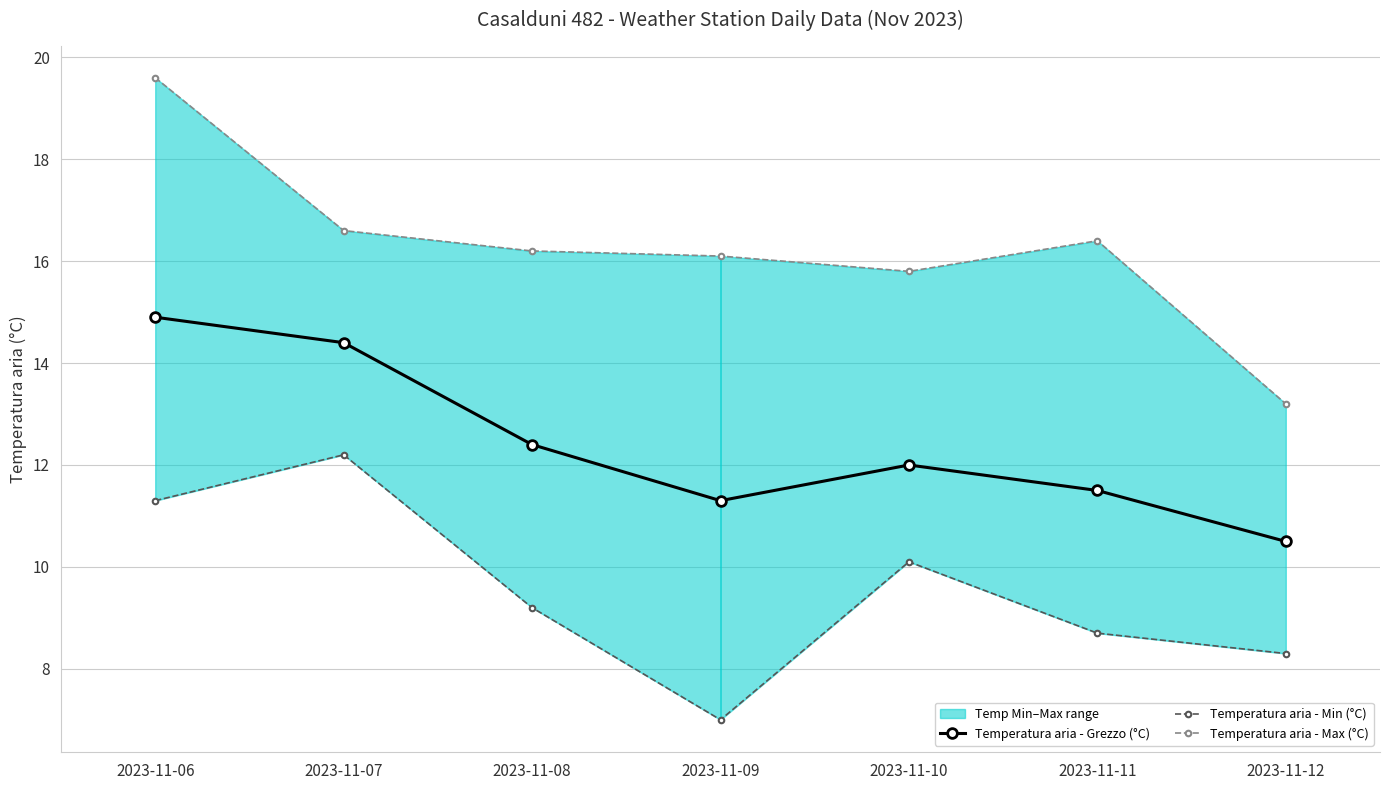

At which label is Temperatura aria - Max (°C) closest to 16?

2023-11-09